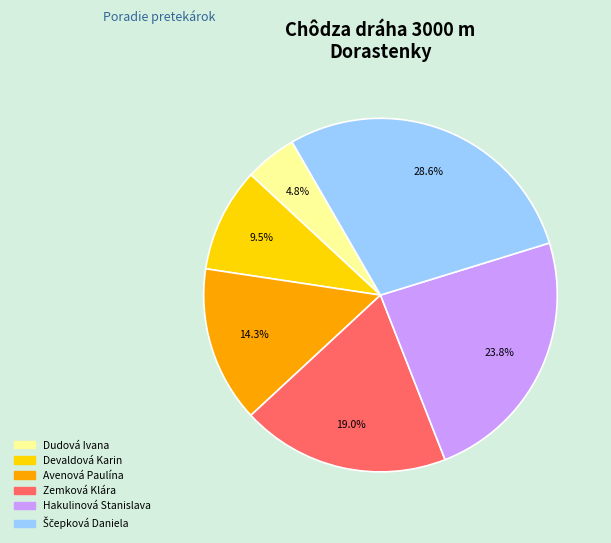

To the nearest percent, what is the difference between the Hakulinová Stanislava and Zemková Klára slice percentages?

5%